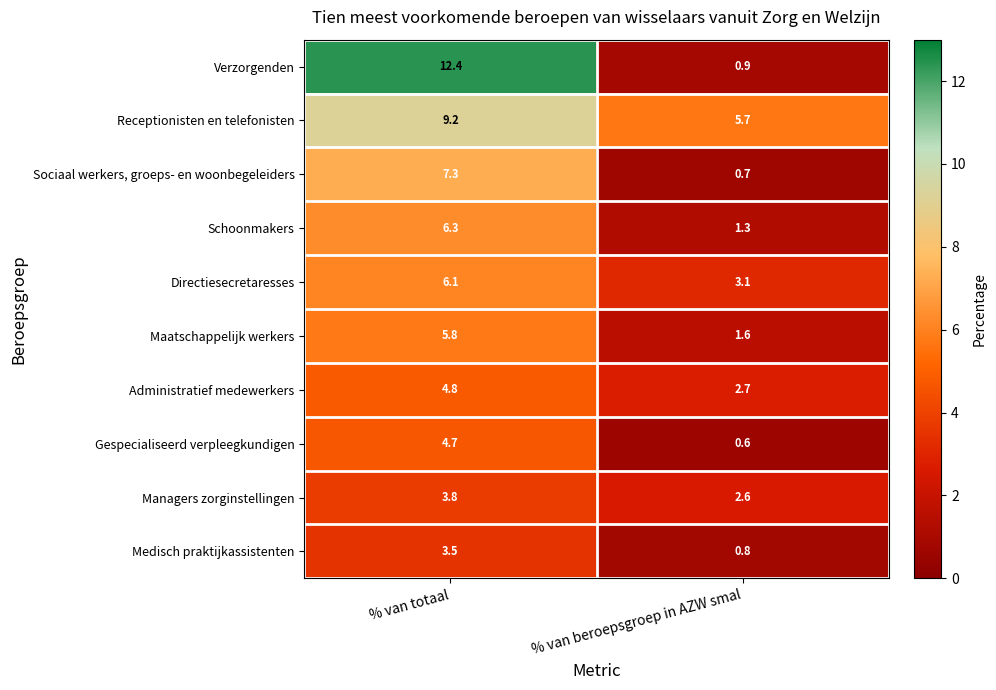

At which category is the sum across all series the highest?

% van totaal